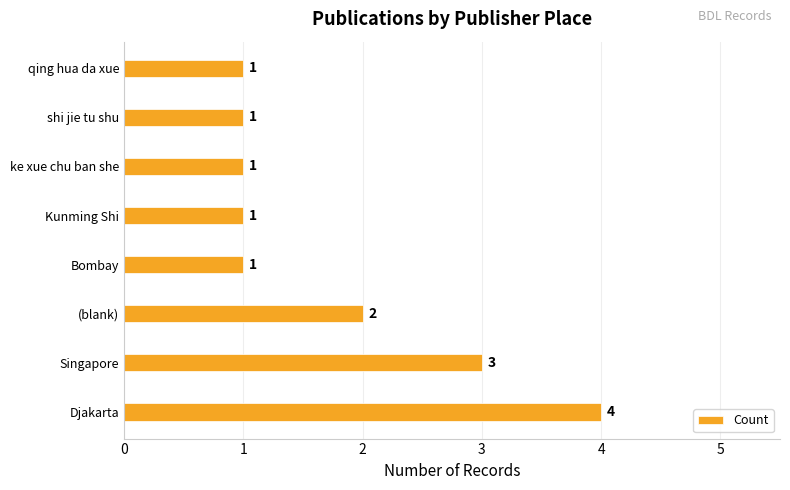

The chart shows a value of 4 at Singapore. True or false?

False